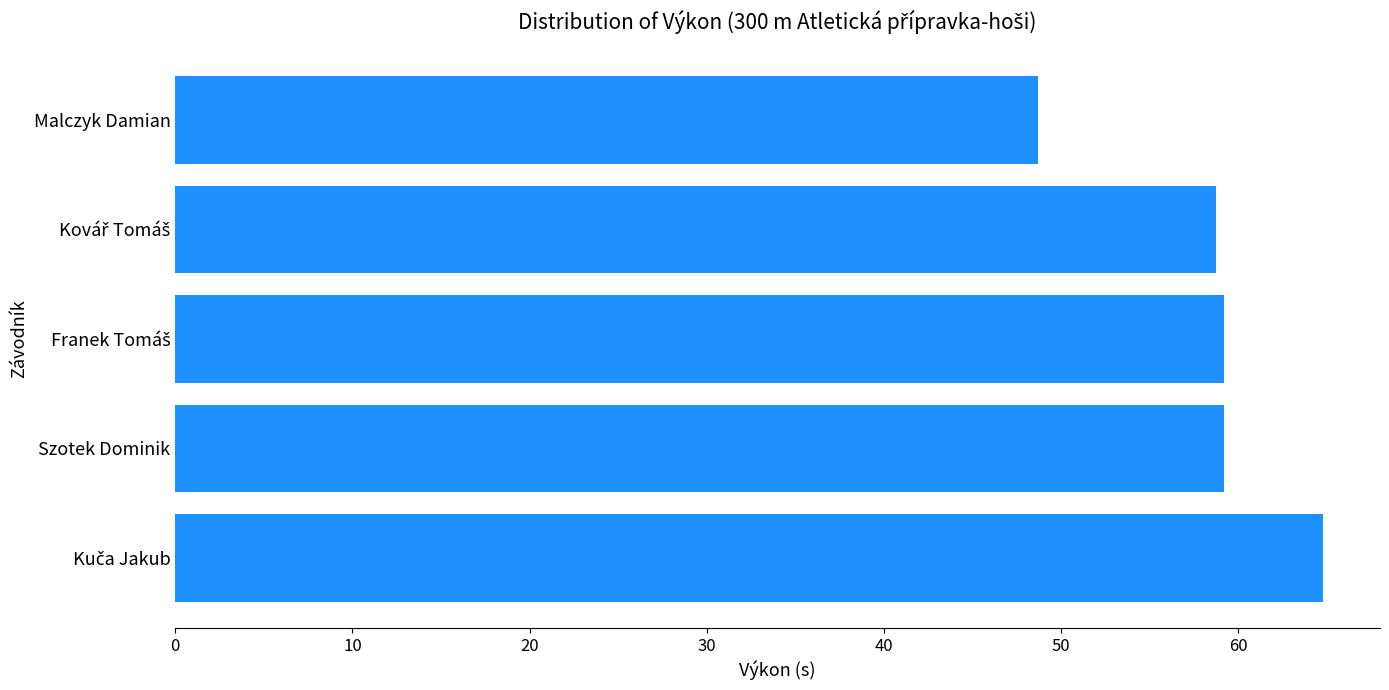

The value at Szotek Dominik is 86.9. True or false?

False